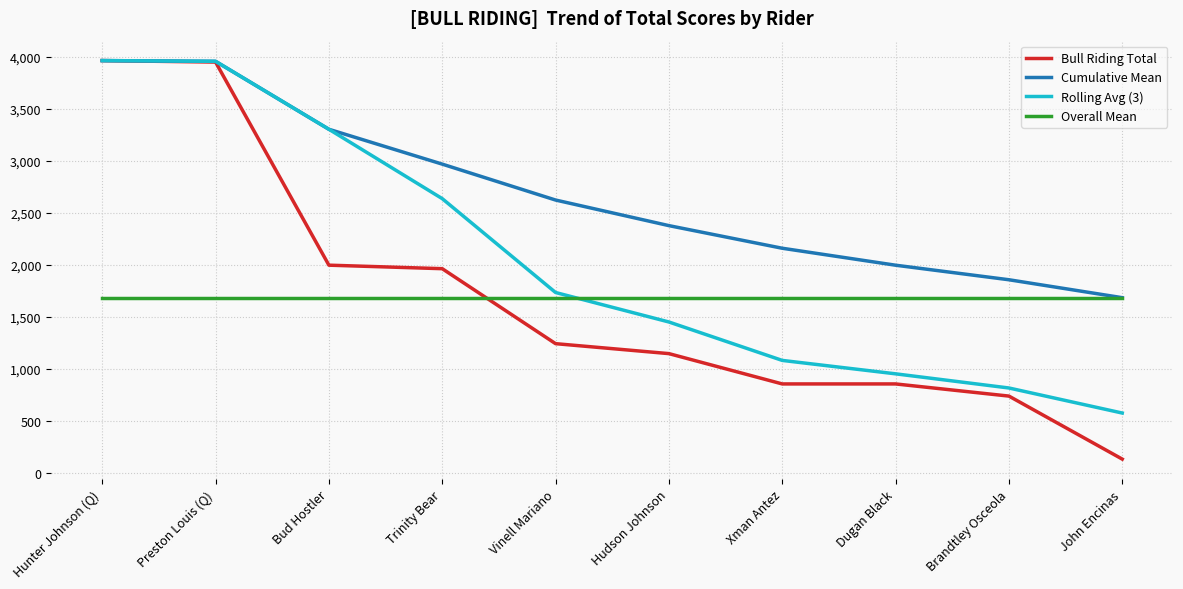

How many distinct data groups are displayed?

4